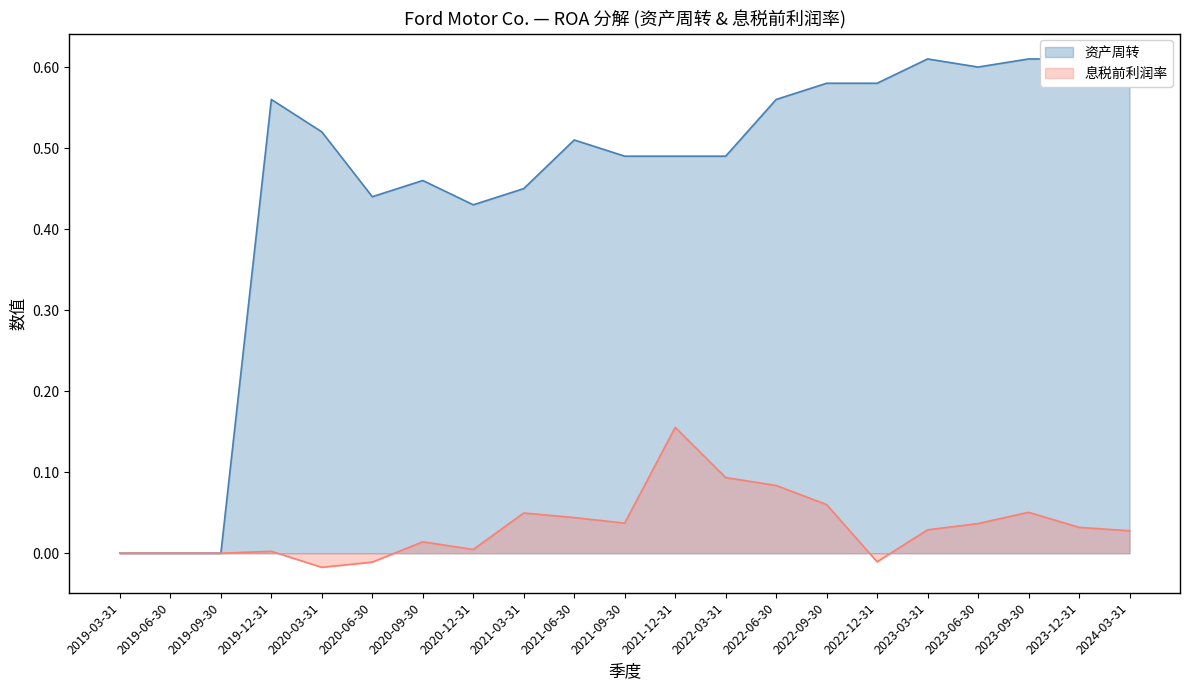

What is the sum of all 资产周转 values?

9.6